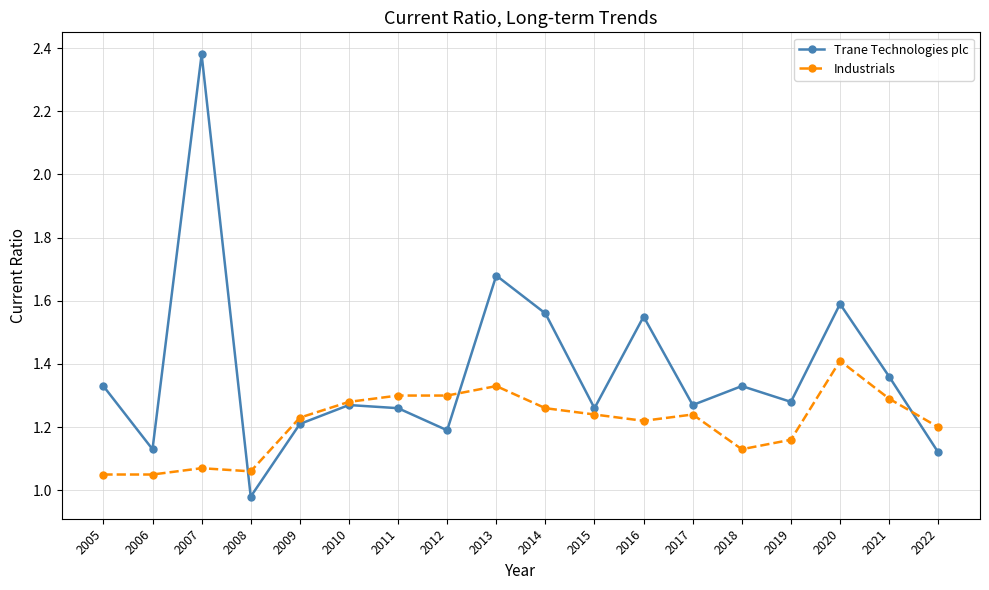

At how many categories does at least one series exceed 1?

18